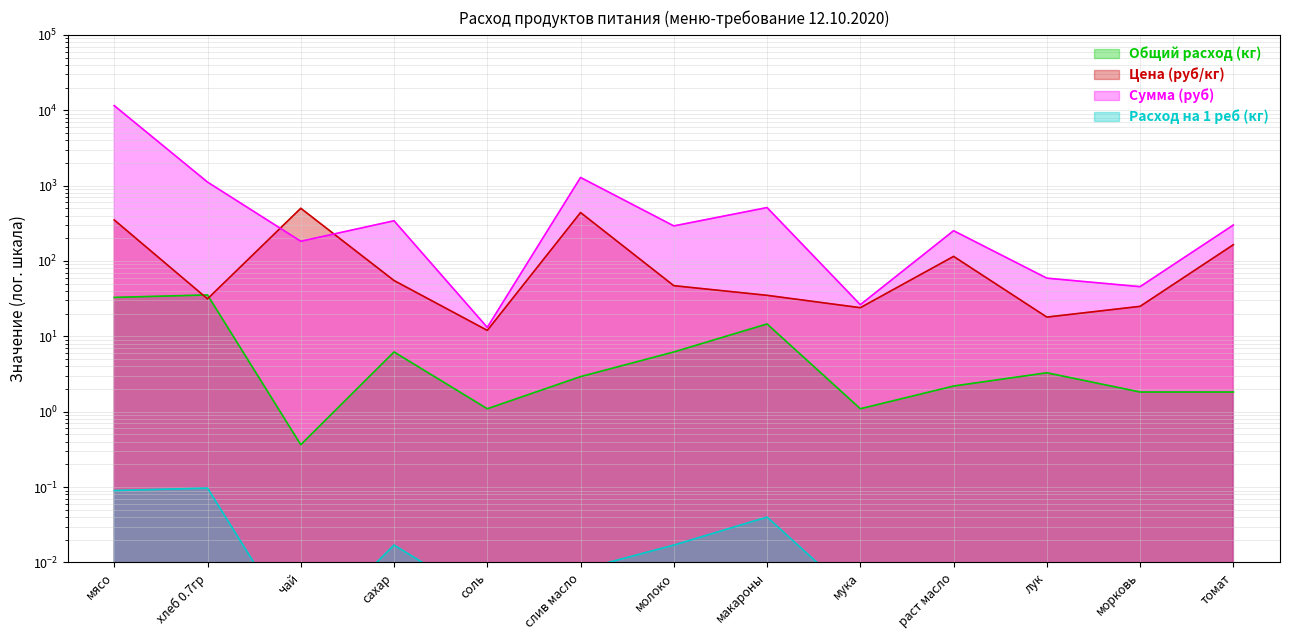

The value of Общий расход (кг) at томат is 0.0. True or false?

False